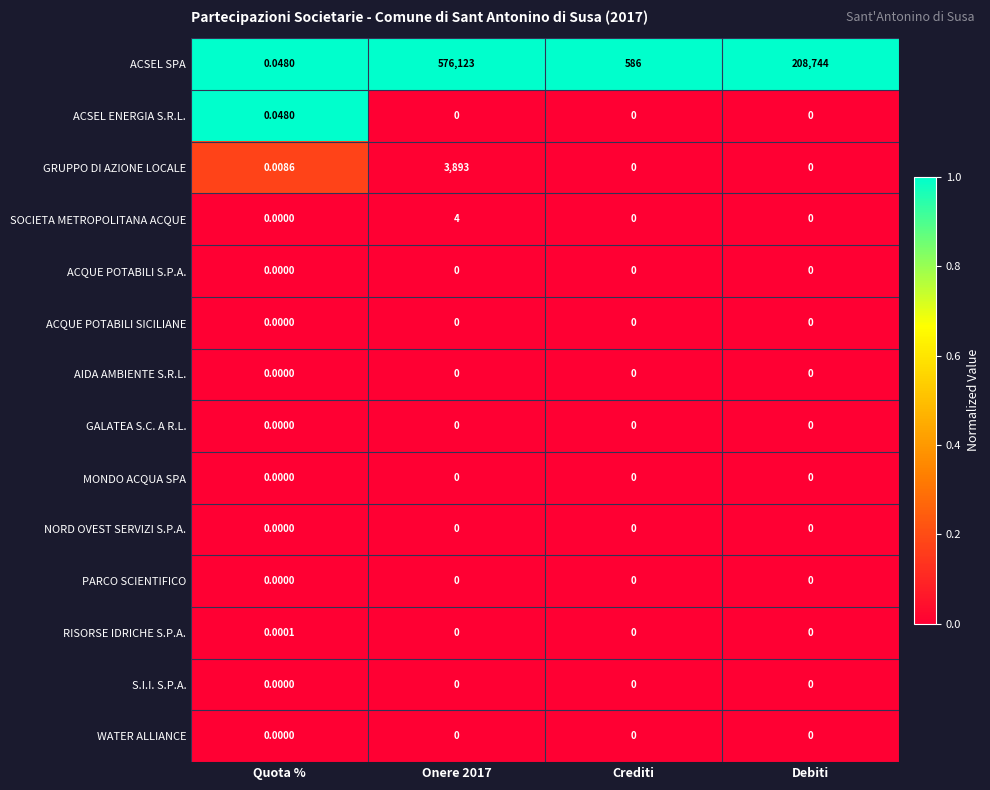

What is the difference between the highest and lowest values at Debiti?

208744.0